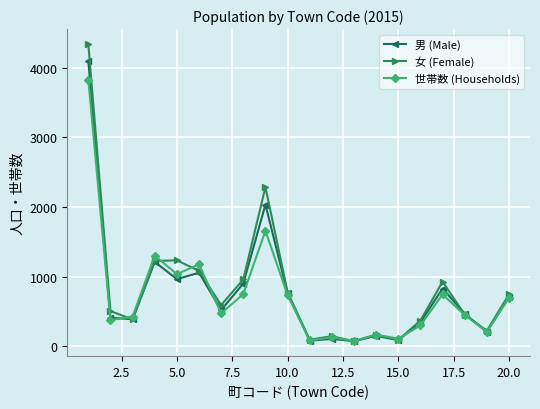

What is the greatest value displayed?

4343